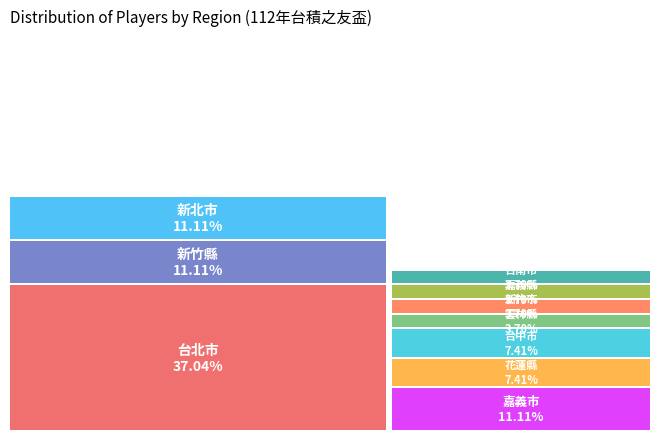

Is there a majority slice in this chart?

No